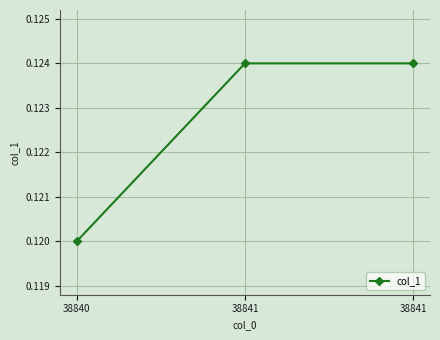

What is the average value?

0.1